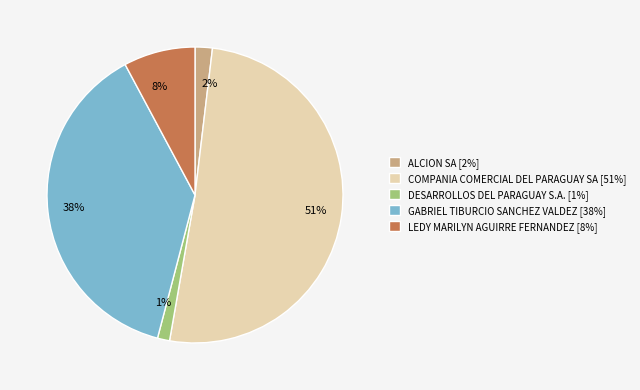

Do ALCION SA [2%] and COMPANIA COMERCIAL DEL PARAGUAY SA [51%] together represent more than half of the pie?

Yes